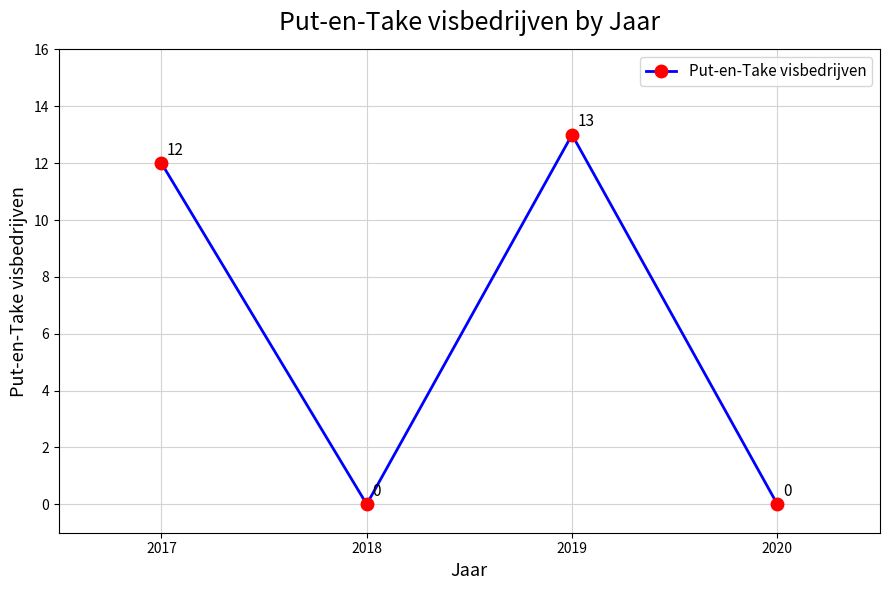

What is the change in value from 2017 to 2020?

-12